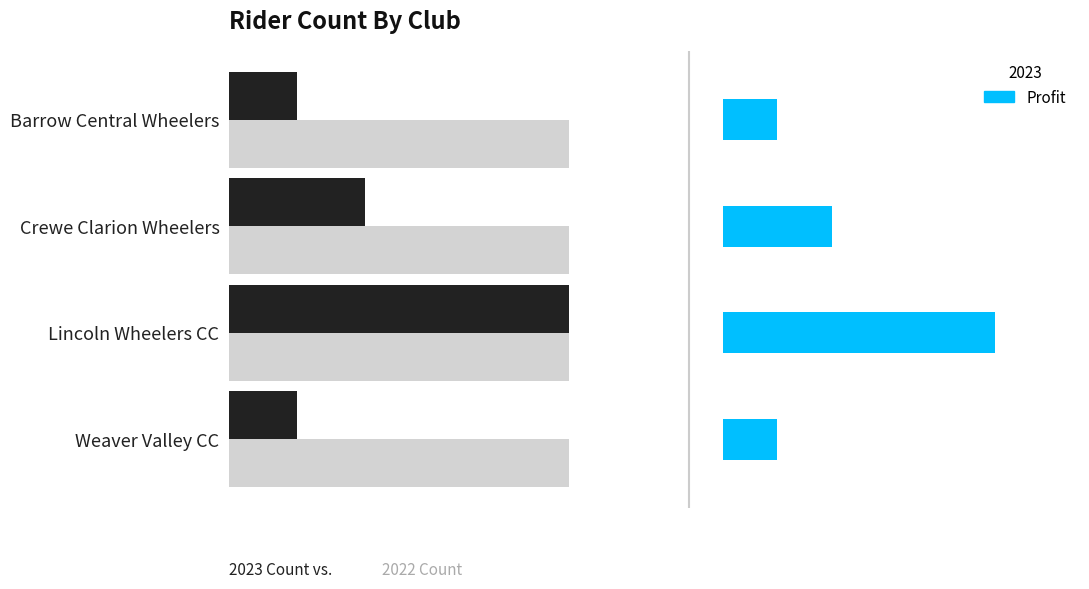

Where is the data nearest to the value 3?

Crewe Clarion Wheelers